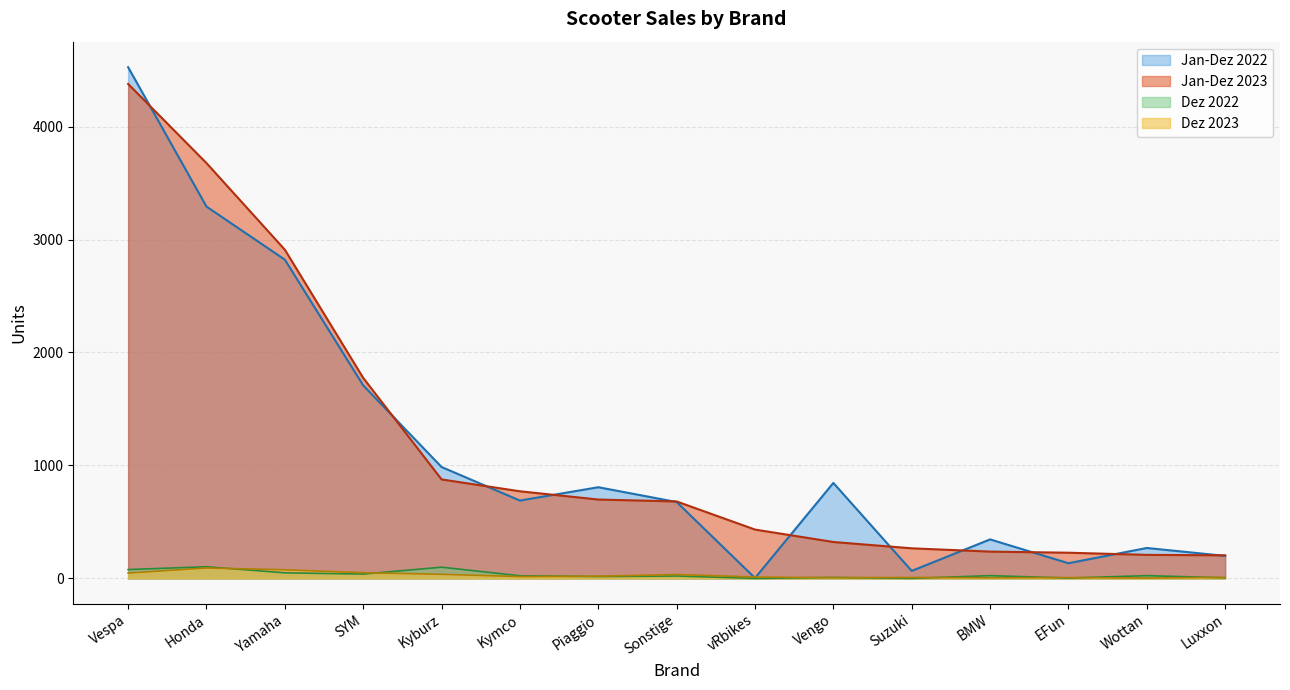

Which series changed the most between Sonstige and Vengo?

Jan-Dez 2023